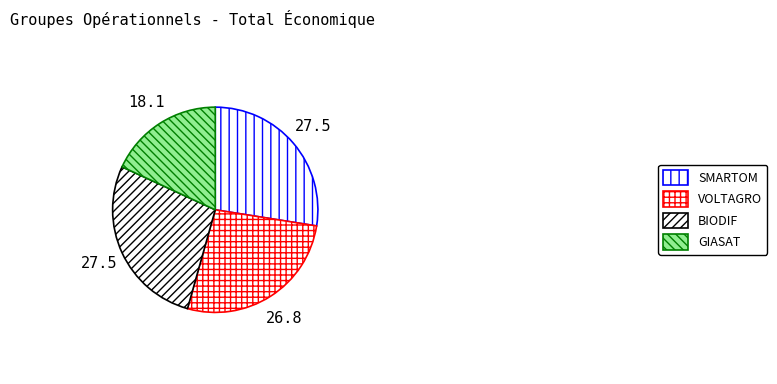

True or false: VOLTAGRO accounts for 27% of the total.

True